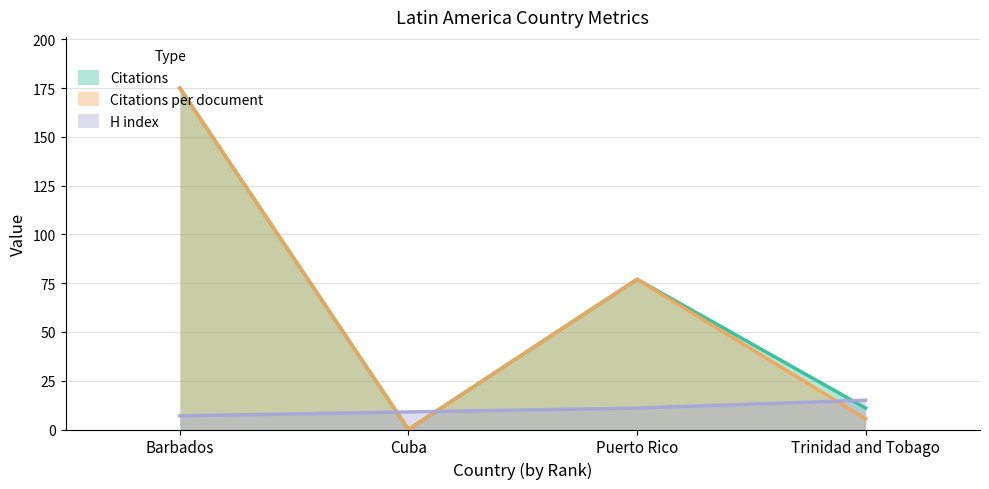

Which series has the largest total across all categories?

Citations